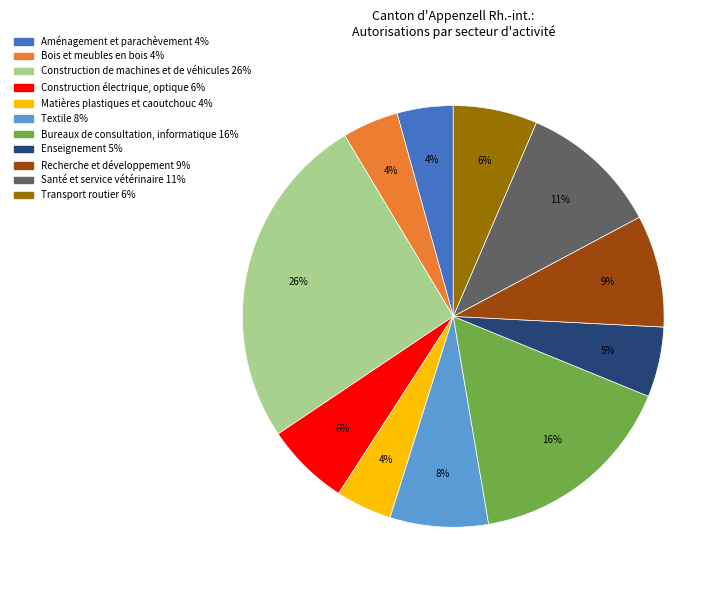

Combined, do Transport routier and Matières plastiques et caoutchouc account for over 50%?

No